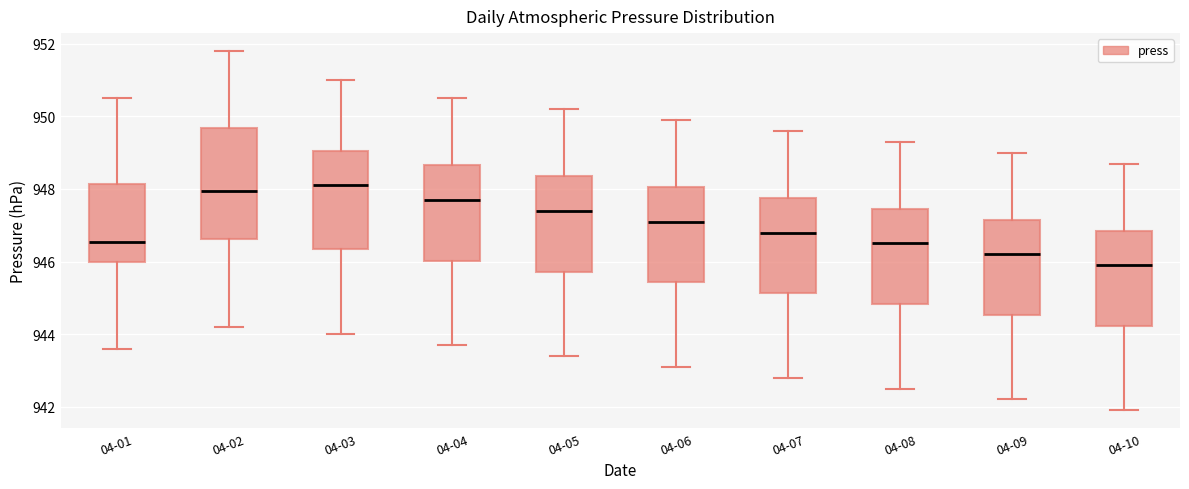

Reading left to right, transcribe this box plot: for each box, give where its median line is, the range the box spans, and where its two whiskers end, as read against the y-axis. The values are not printed on the chart, so give them approximately, as read against the axis.

04-01: median 946.6, box 946.0 to 948.2, whiskers 943.6 to 950.6
04-02: median 948.0, box 946.6 to 949.6, whiskers 944.2 to 951.8
04-03: median 948.2, box 946.4 to 949.0, whiskers 944.0 to 951.0
04-04: median 947.8, box 946.0 to 948.6, whiskers 943.8 to 950.6
04-05: median 947.4, box 945.8 to 948.4, whiskers 943.4 to 950.2
04-06: median 947.2, box 945.4 to 948.0, whiskers 943.2 to 950.0
04-07: median 946.8, box 945.2 to 947.8, whiskers 942.8 to 949.6
04-08: median 946.6, box 944.8 to 947.4, whiskers 942.6 to 949.4
04-09: median 946.2, box 944.6 to 947.2, whiskers 942.2 to 949.0
04-10: median 946.0, box 944.2 to 946.8, whiskers 942.0 to 948.8